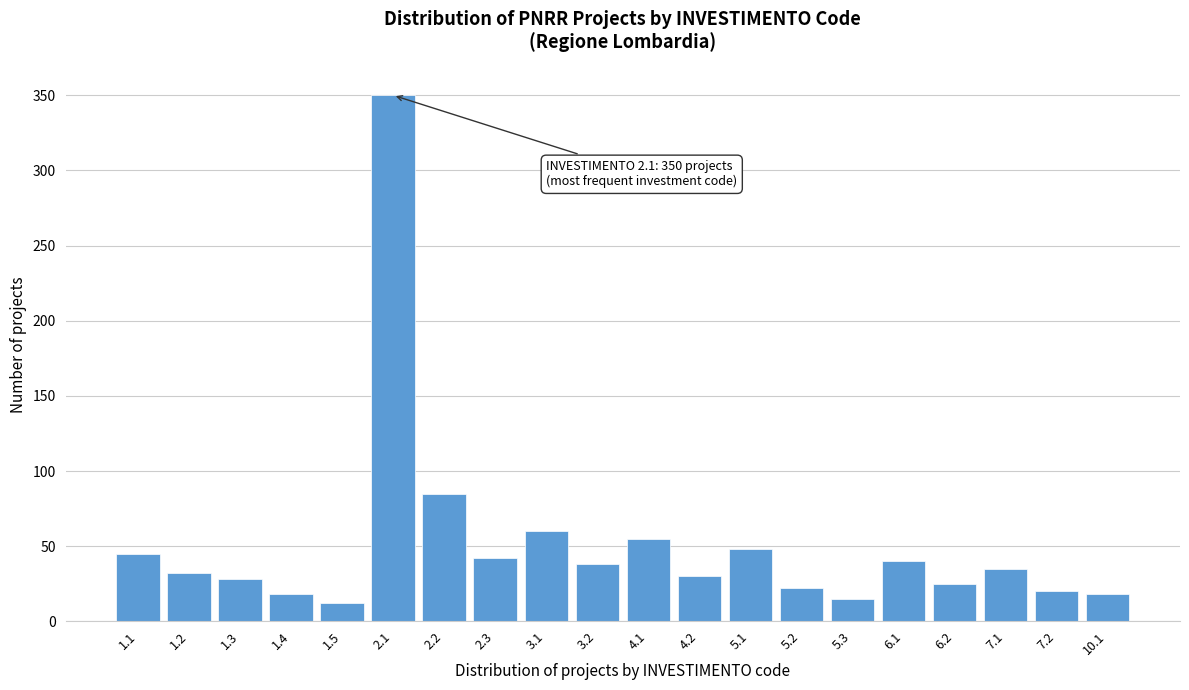

Reading left to right, extract all data points from this chart.

1.1=45	1.2=32	1.3=28	1.4=18	1.5=12	2.1=350	2.2=85	2.3=42	3.1=60	3.2=38	4.1=55	4.2=30	5.1=48	5.2=22	5.3=15	6.1=40	6.2=25	7.1=35	7.2=20	10.1=18